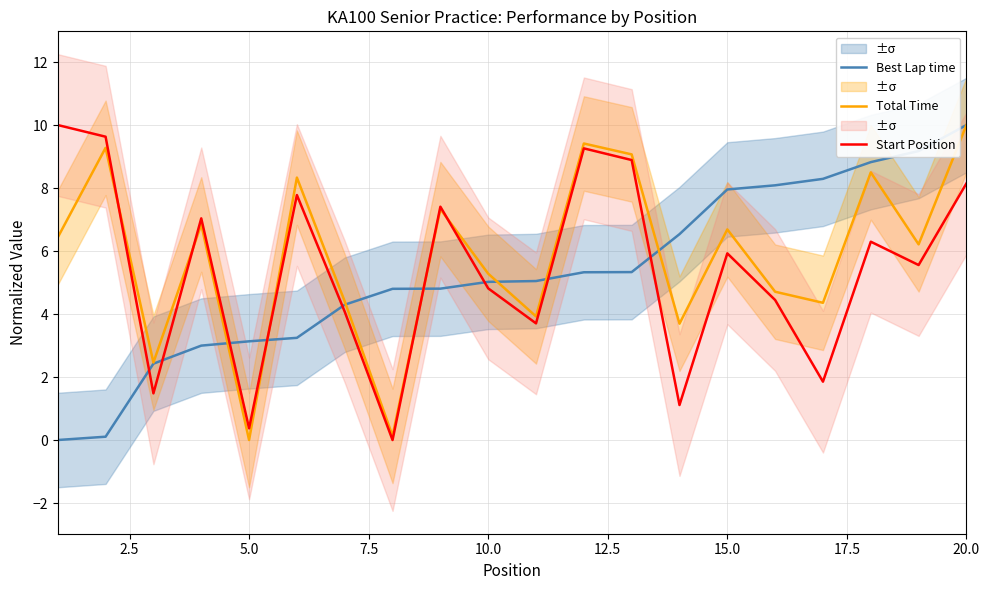

At which label does Total Time reach its peak?

20.0